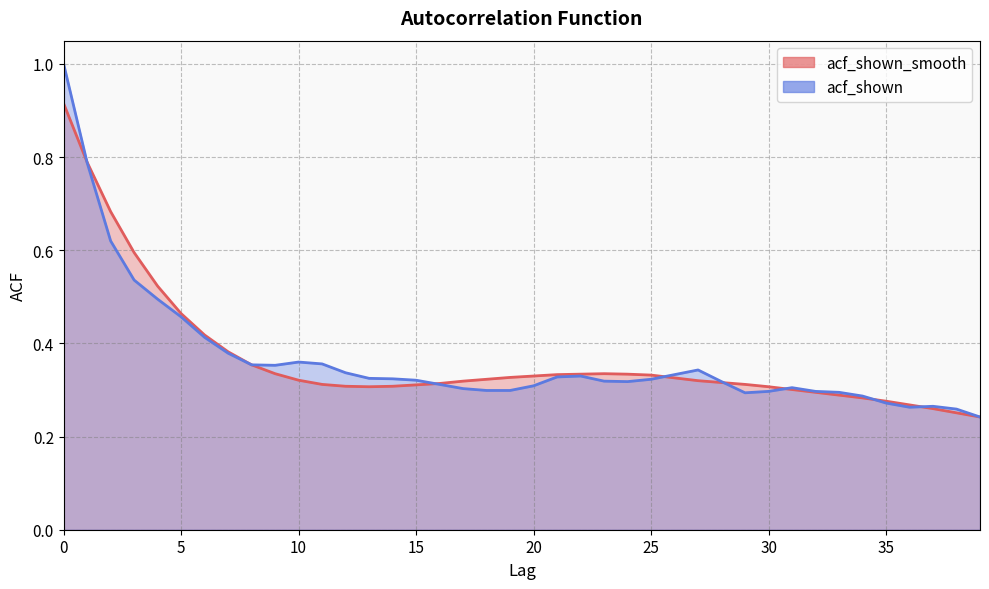

Reading left to right, transcribe all the data shown in this chart.

acf_shown_smooth: 0=0.9	1=0.8	2=0.7	3=0.6	4=0.5	5=0.5	6=0.4	7=0.4	8=0.4	9=0.3	10=0.3	11=0.3	12=0.3	13=0.3	14=0.3	15=0.3	16=0.3	17=0.3	18=0.3	19=0.3	20=0.3	21=0.3	22=0.3	23=0.3	24=0.3	25=0.3	26=0.3	27=0.3	28=0.3	29=0.3	30=0.3	31=0.3	32=0.3	33=0.3	34=0.3	35=0.3	36=0.3	37=0.3	38=0.3	39=0.2
acf_shown: 0=1.0	1=0.8	2=0.6	3=0.5	4=0.5	5=0.5	6=0.4	7=0.4	8=0.4	9=0.4	10=0.4	11=0.4	12=0.3	13=0.3	14=0.3	15=0.3	16=0.3	17=0.3	18=0.3	19=0.3	20=0.3	21=0.3	22=0.3	23=0.3	24=0.3	25=0.3	26=0.3	27=0.3	28=0.3	29=0.3	30=0.3	31=0.3	32=0.3	33=0.3	34=0.3	35=0.3	36=0.3	37=0.3	38=0.3	39=0.2